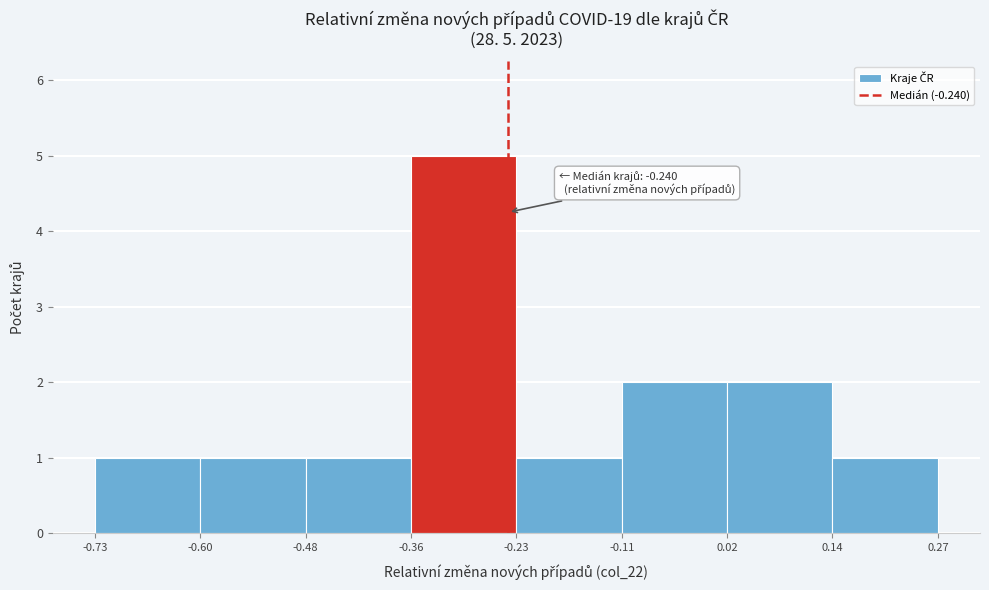

Over which range of the x-axis is the bar tallest?

-0.36 to -0.23